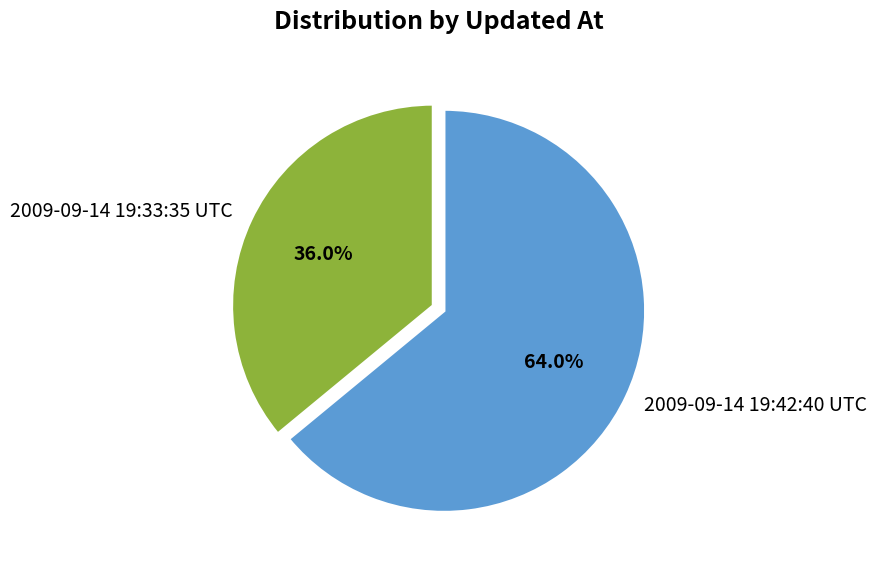

Combined, what portion of the pie is 2009-09-14 19:42:40 UTC and 2009-09-14 19:33:35 UTC?

100.0%